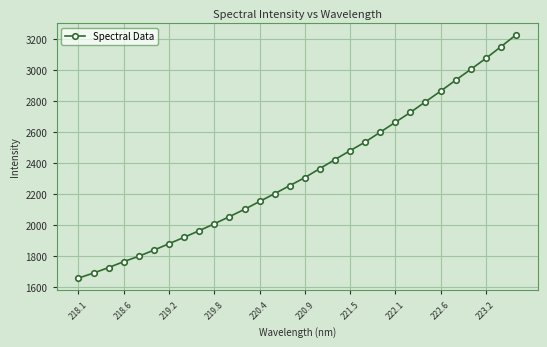

Reading left to right, what are all the values shown in this chart?

1658.0	1690.7	1726.1	1764.2	1799.2	1838.7	1880.0	1921.3	1964.1	2008.4	2054.5	2101.8	2152.4	2202.9	2254.9	2306.6	2365.0	2423.0	2480.2	2536.0	2599.4	2663.3	2727.0	2795.7	2863.8	2934.7	3004.4	3075.1	3150.3	3226.6